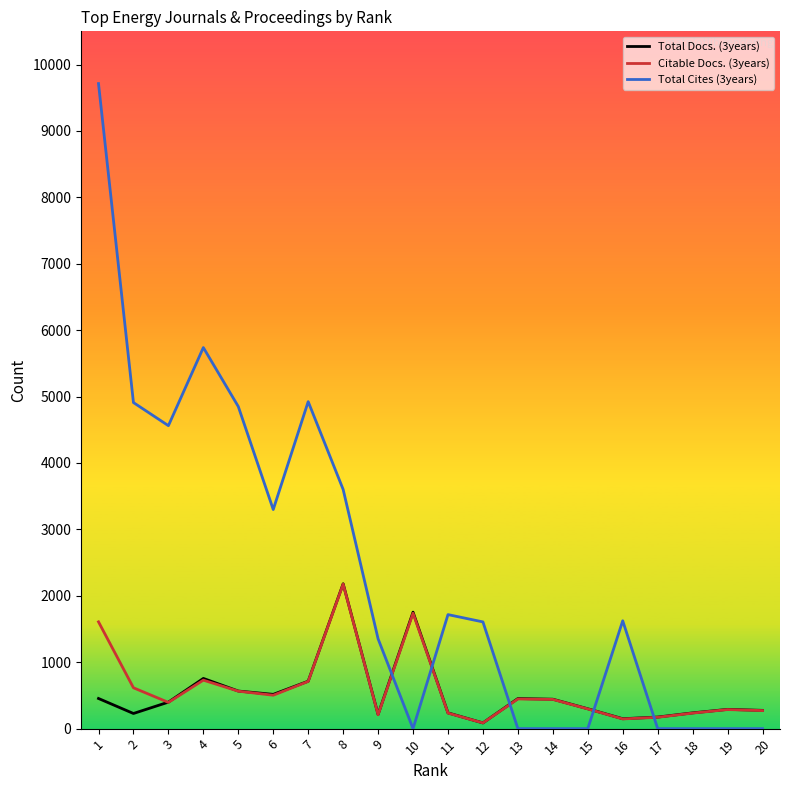

True or false: Total Docs. (3years) and Total Cites (3years) cross at least once.

True